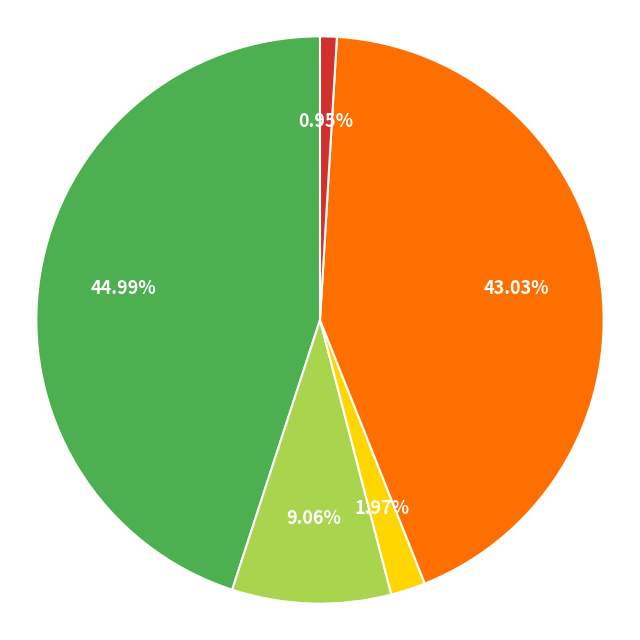

Does any single category account for the majority?

No